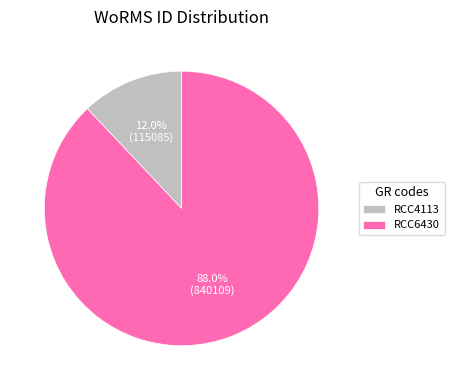

Which slice is the smallest?

RCC4113